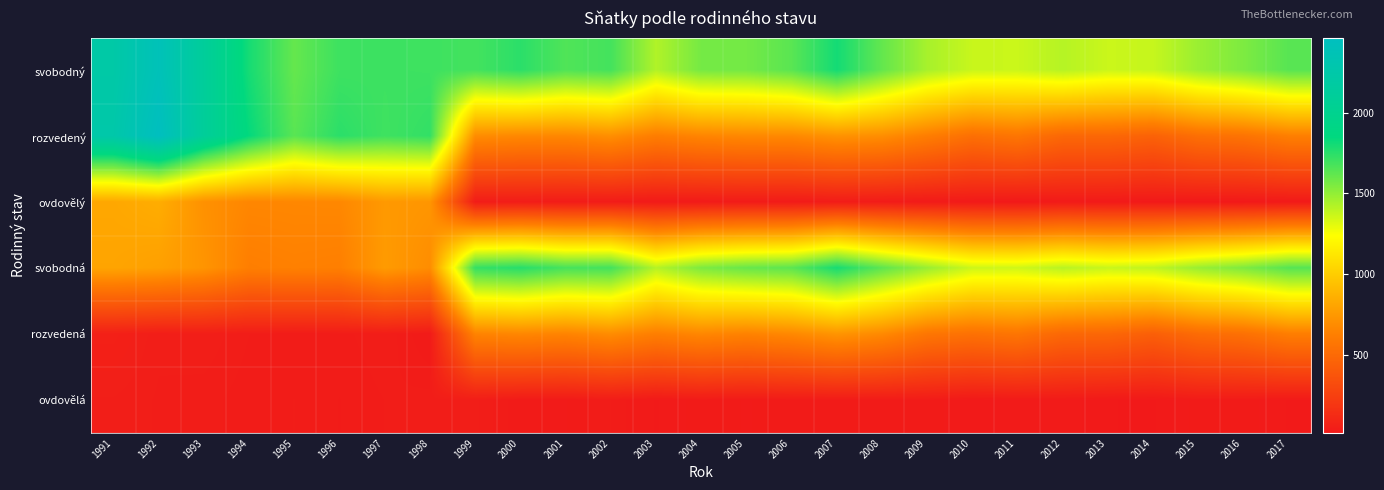

What is the total value across all series at 1991?

6218